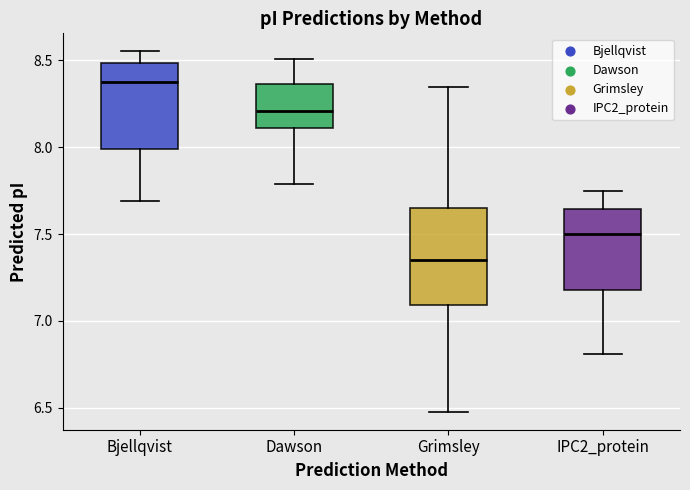

Which box is the tallest, from its lower edge to its upper edge?

Grimsley